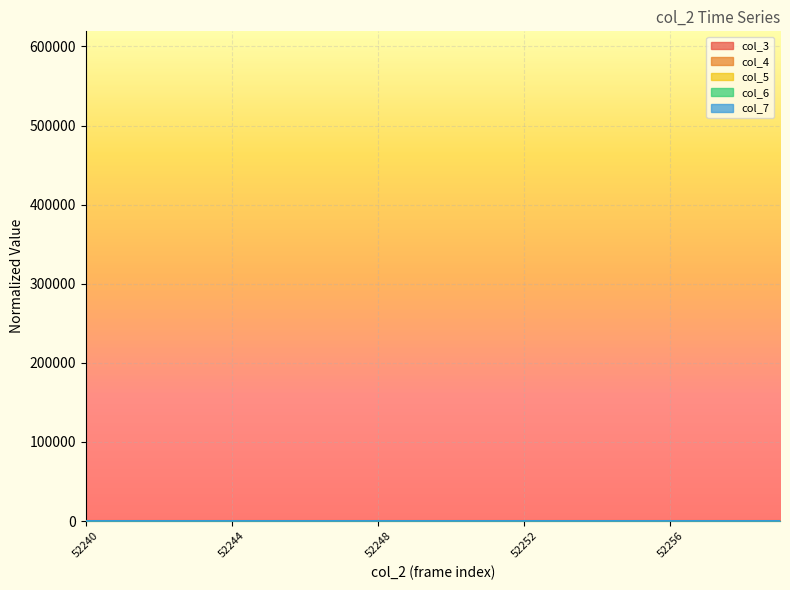

The value of col_5 at 52254 is 0.0. True or false?

False